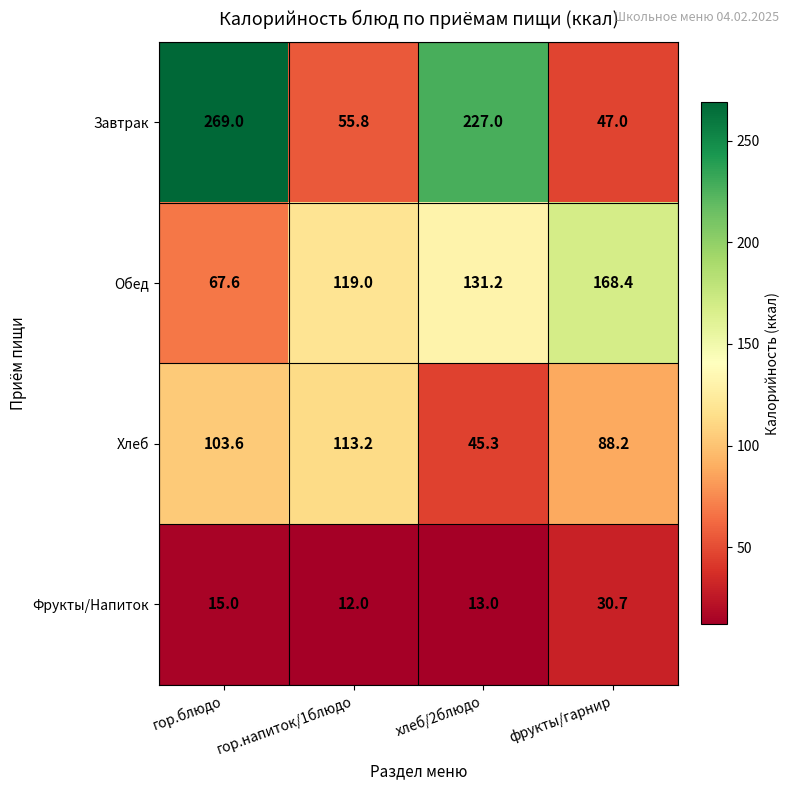

Which series has the largest total across all categories?

Завтрак